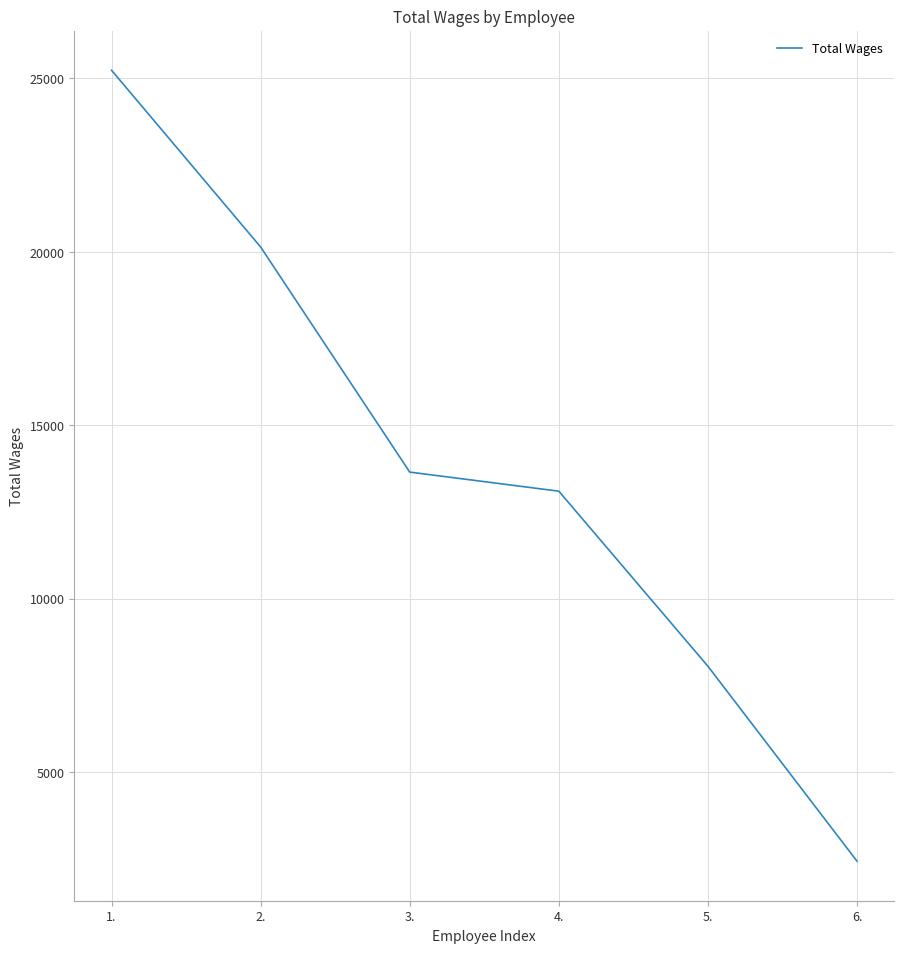

Reading left to right, list all the values displayed in this chart.

25236	20141	13652	13102	8056	2436